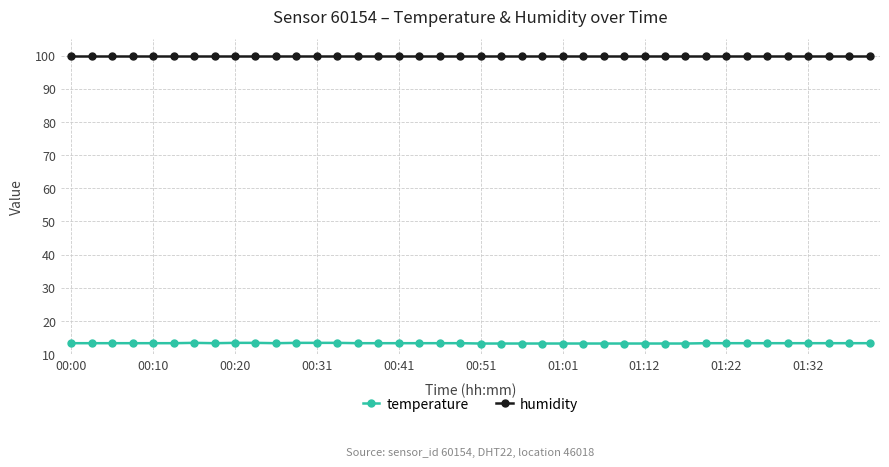

At how many categories does at least one series exceed 15?

40